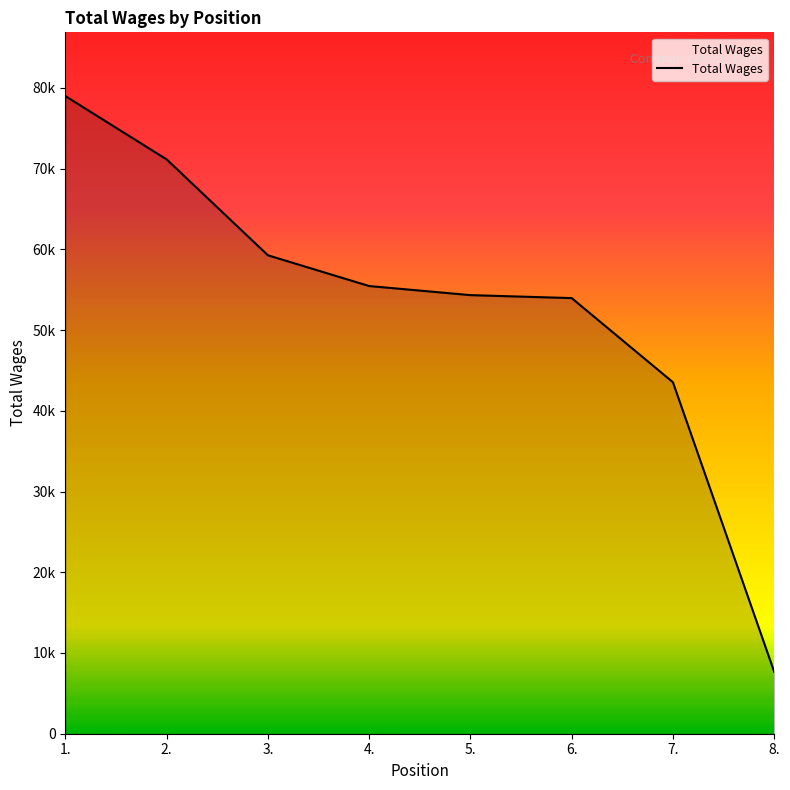

What is the minimum value shown in the chart?

7675